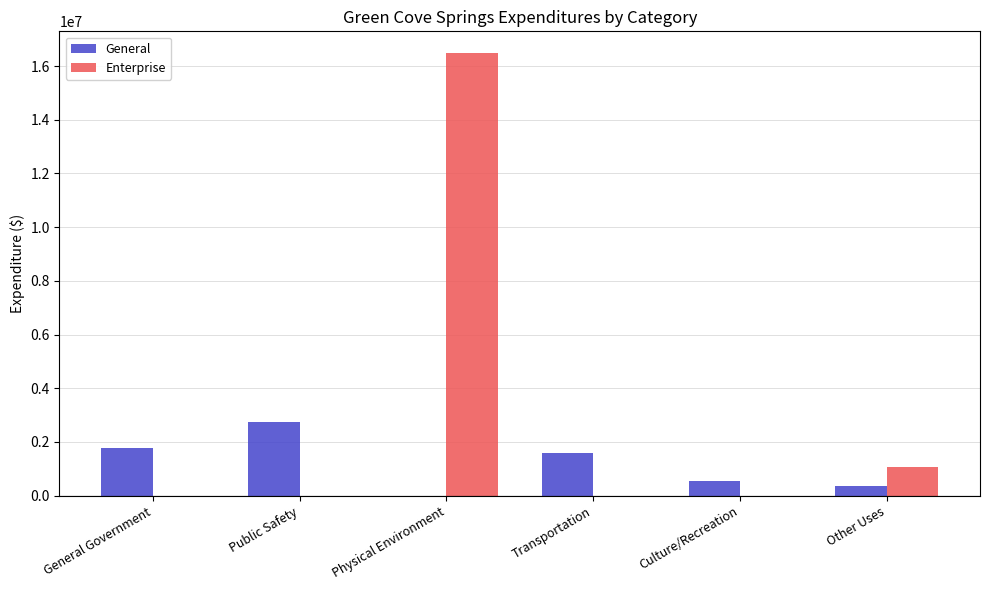

The General series shows 4293402 at Public Safety. True or false?

False